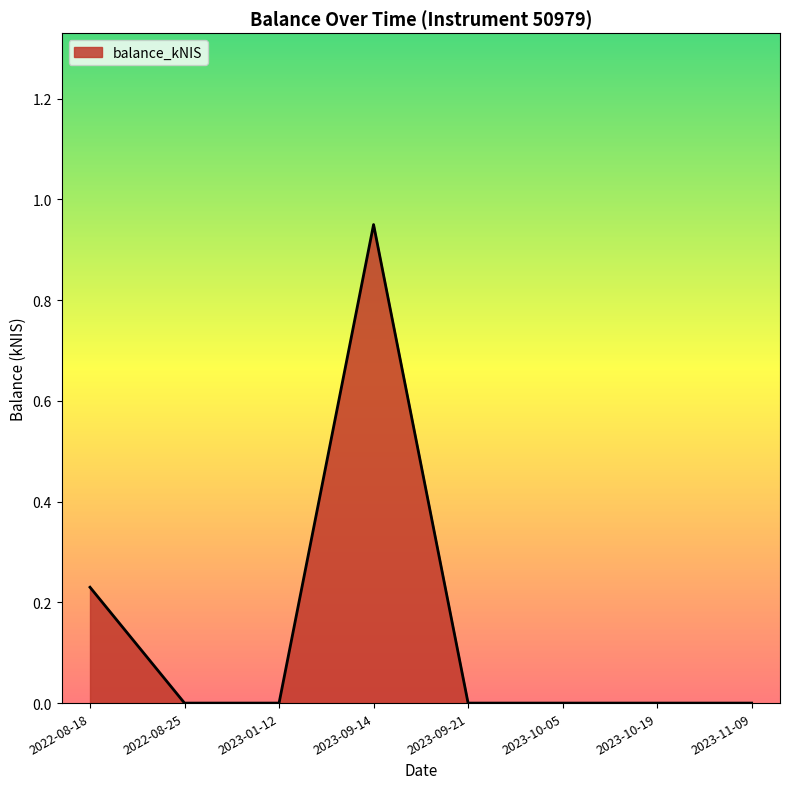

What is the sum of all values?

1.2